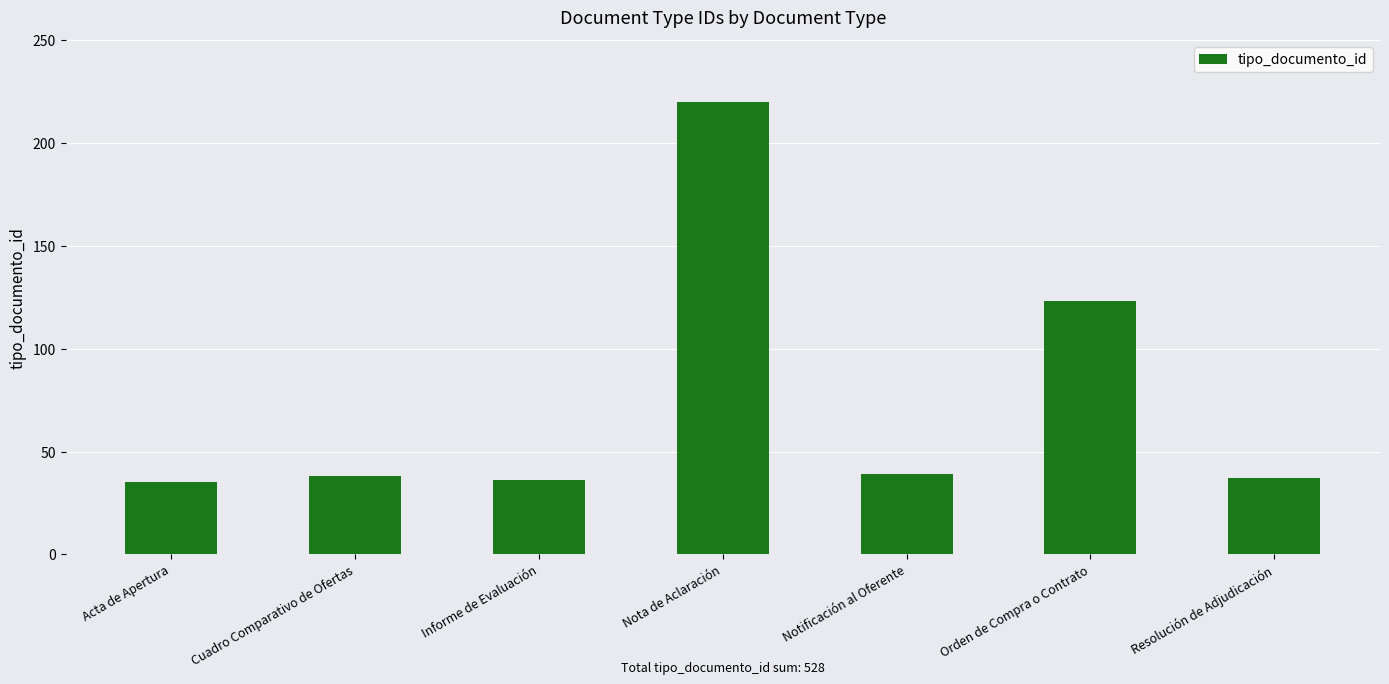

True or false: the data shows 35 at Acta de Apertura.

True